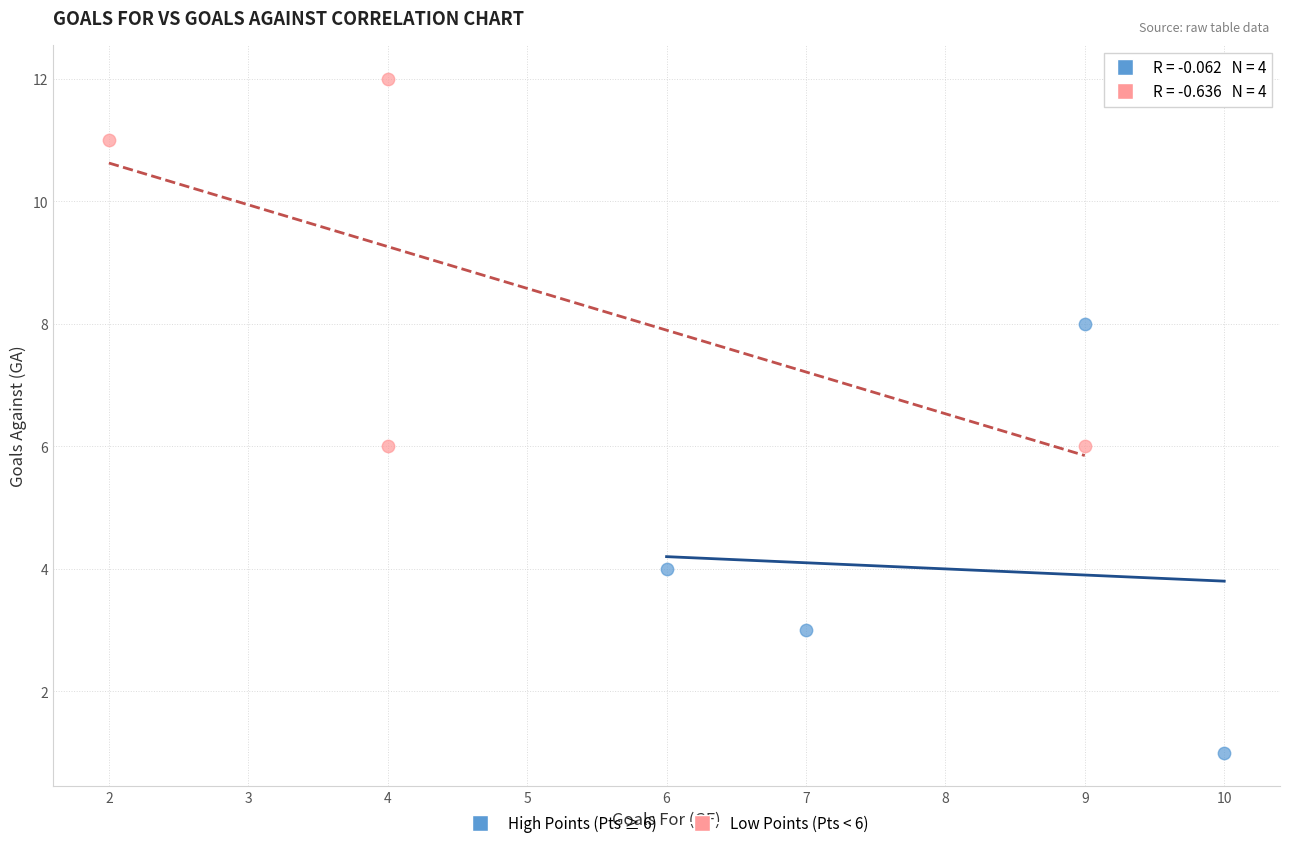

Which series reaches the maximum Y coordinate?

Low Points (Pts < 6)